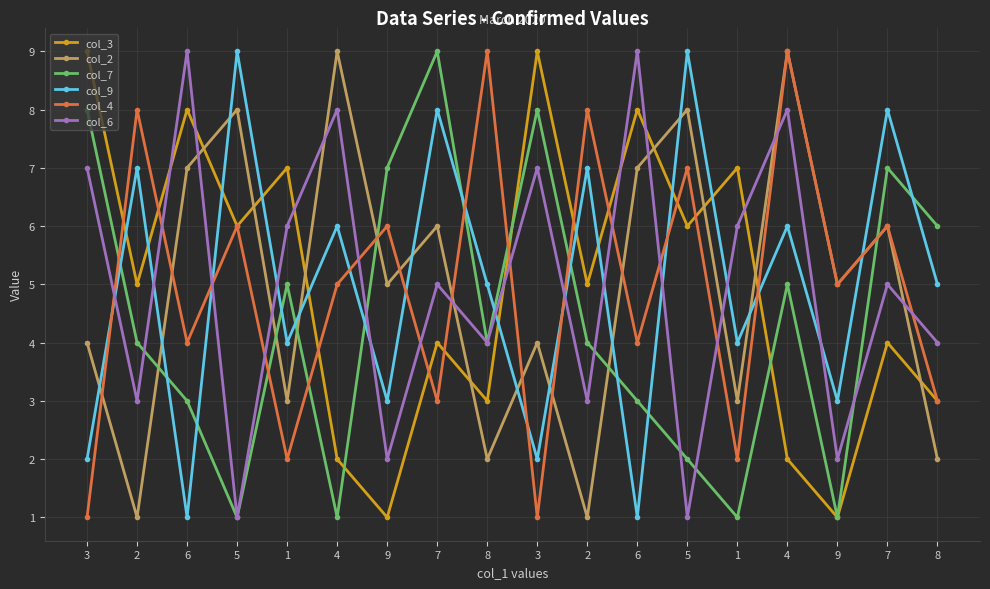

What is the label of the 15th point from the left?

4